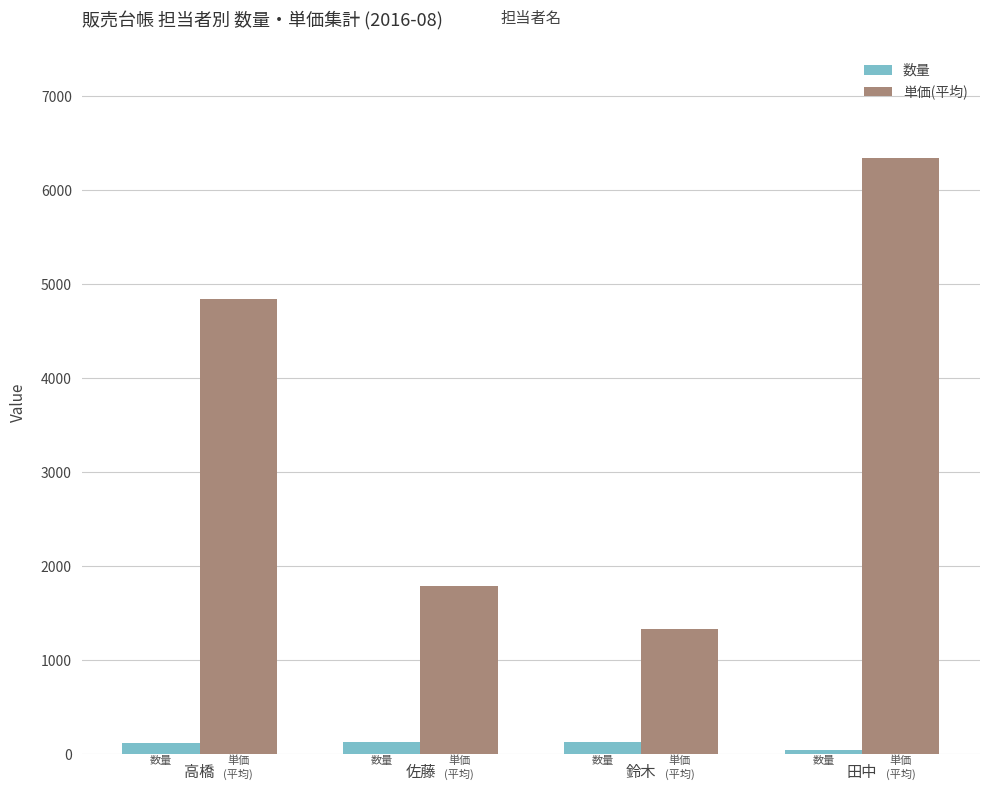

What is the greatest value displayed?

6340